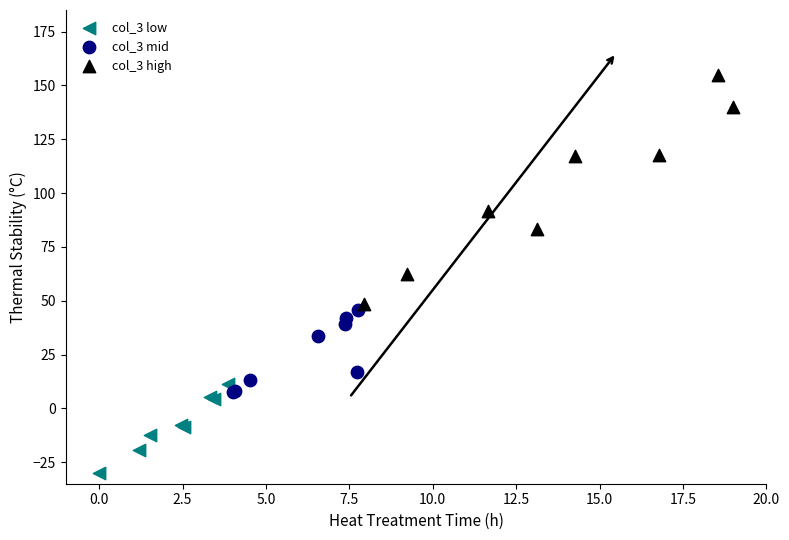

Which series reaches the minimum Y coordinate?

col_3 low